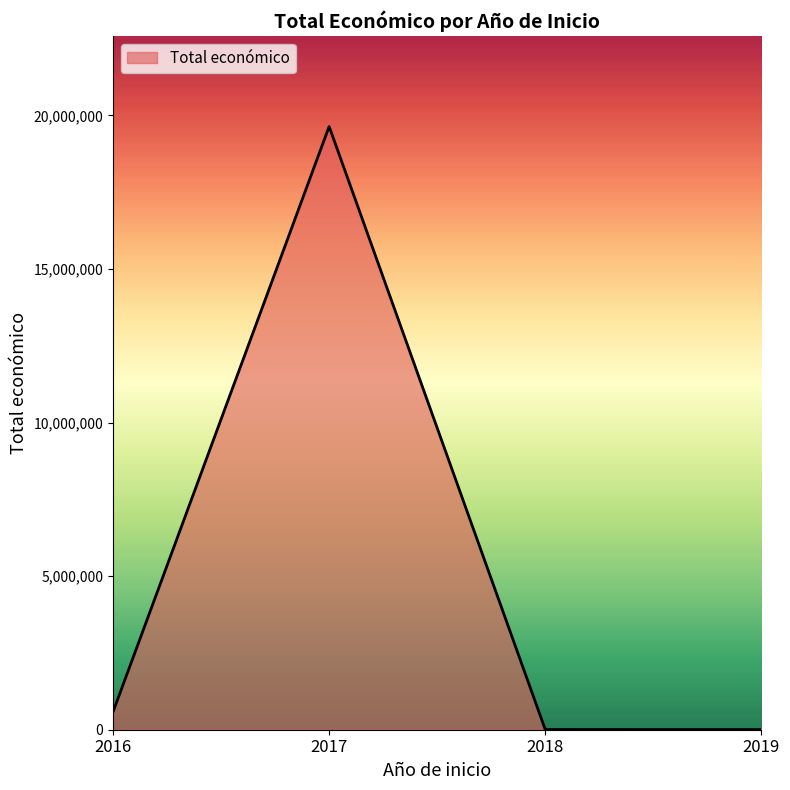

How many lines are shown in the chart?

1